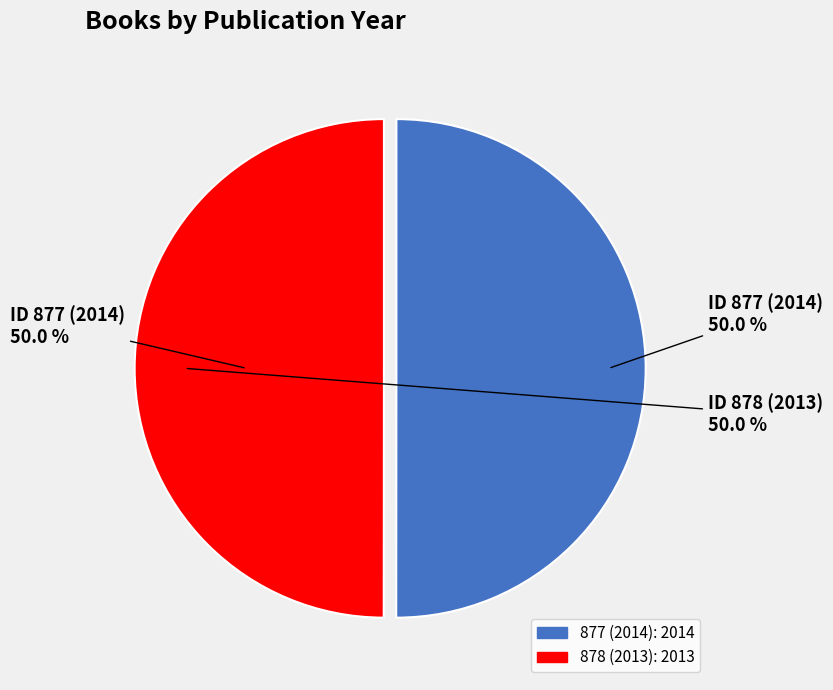

What is the largest slice in the pie chart?

877 (2014)